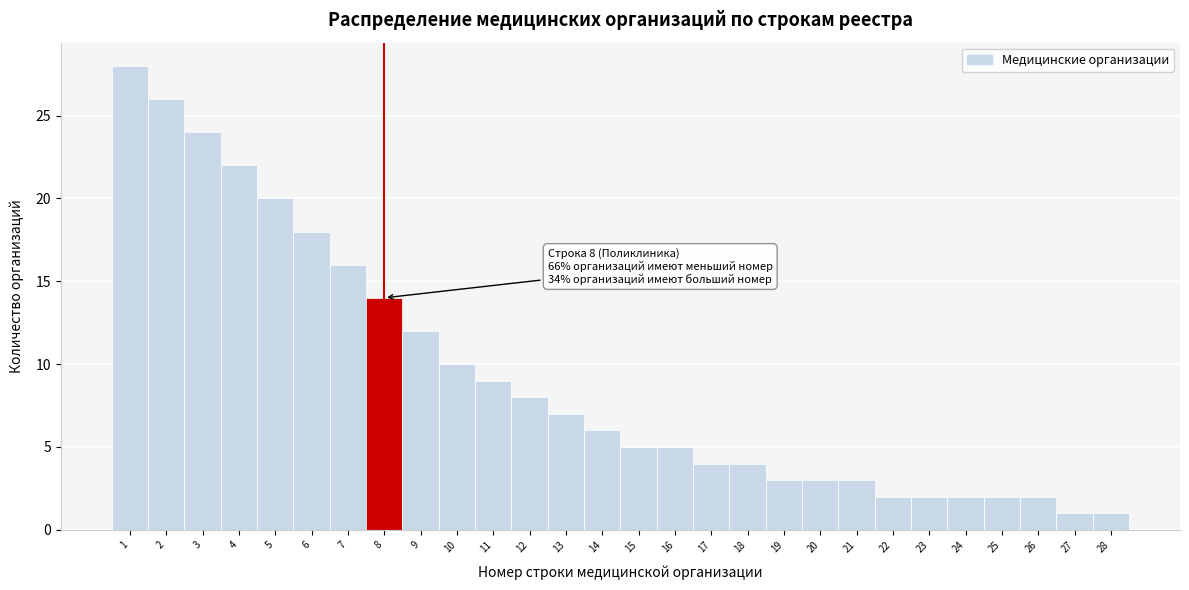

Reading right to left, list all the values displayed in this chart.

1	1	2	2	2	2	2	3	3	3	4	4	5	5	6	7	8	9	10	12	14	16	18	20	22	24	26	28